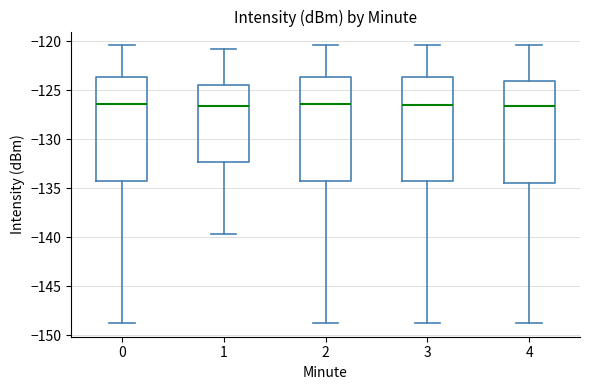

Where does the median line of the box at x = 4 sit on the y-axis? The values are not printed on the chart, so give them approximately, as read against the axis.

-126.5